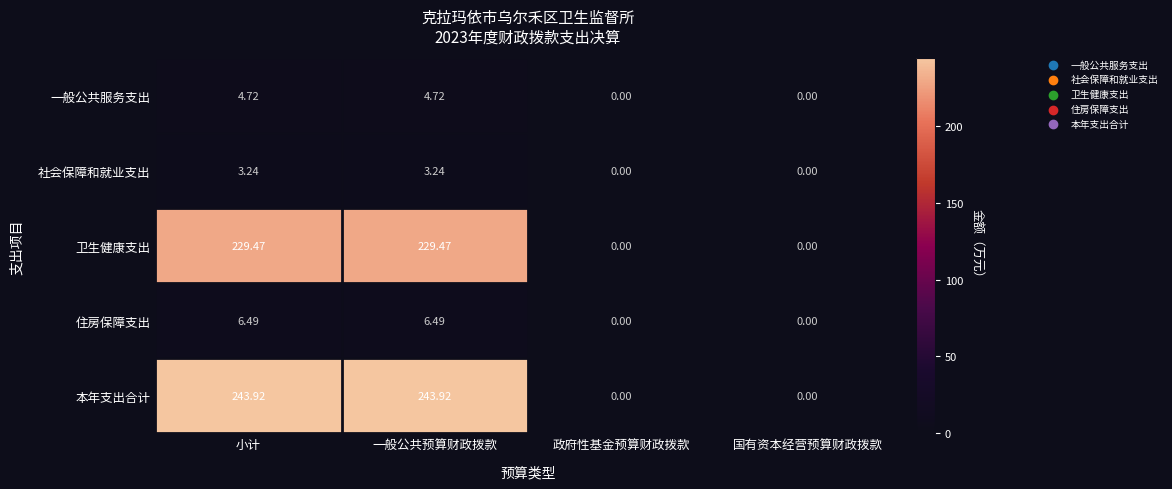

Which series has the largest total across all categories?

本年支出合计